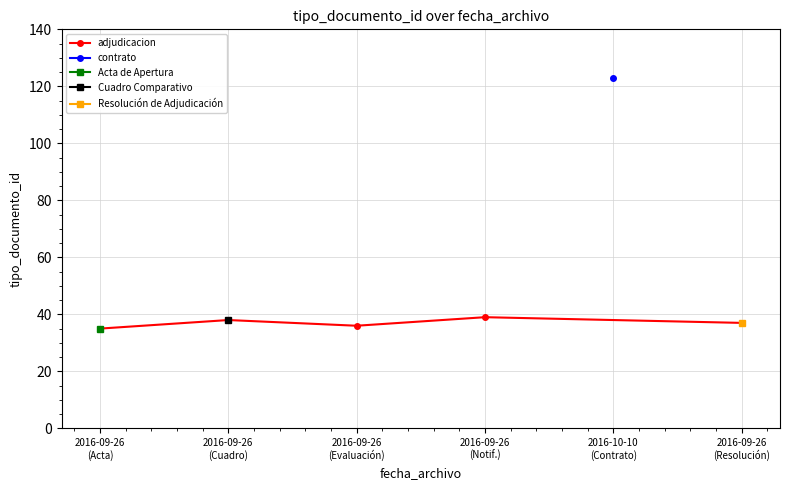

True or false: the data has more than 0 interior local peaks.

True